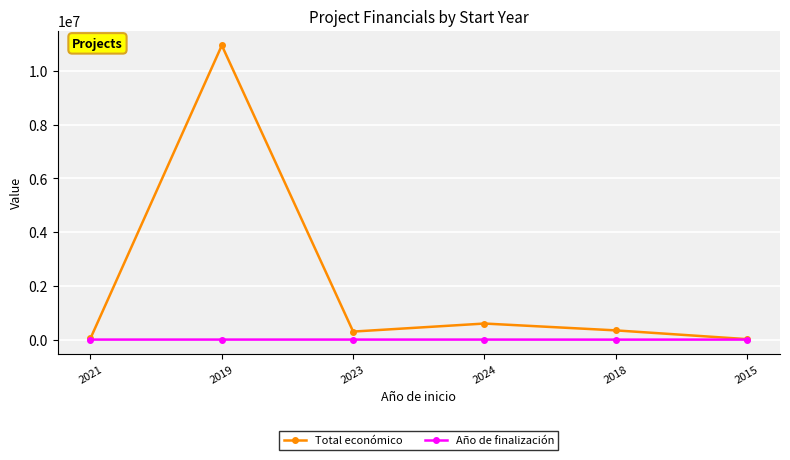

What is the minimum value for Total económico?

18200